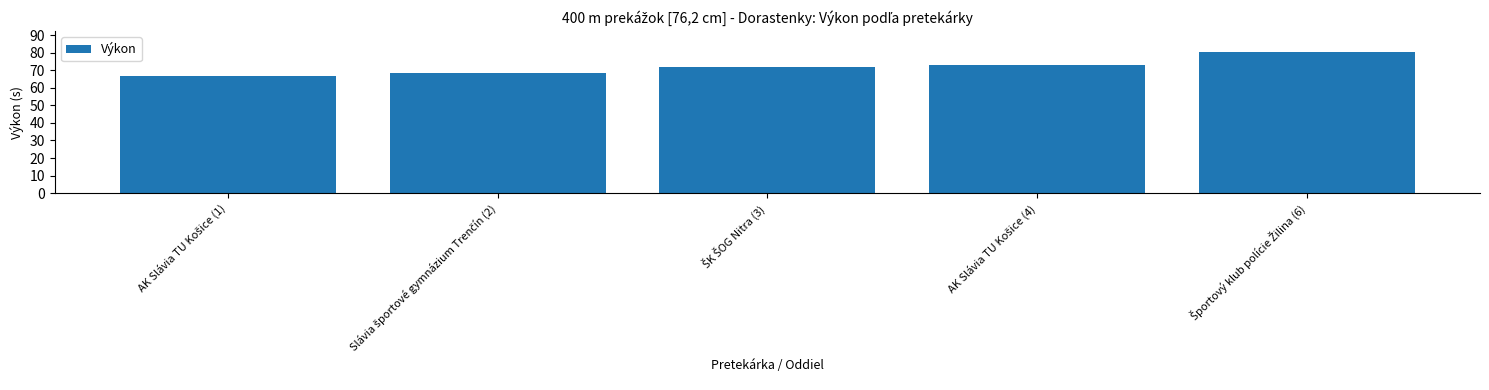

How many series are shown in this chart?

1